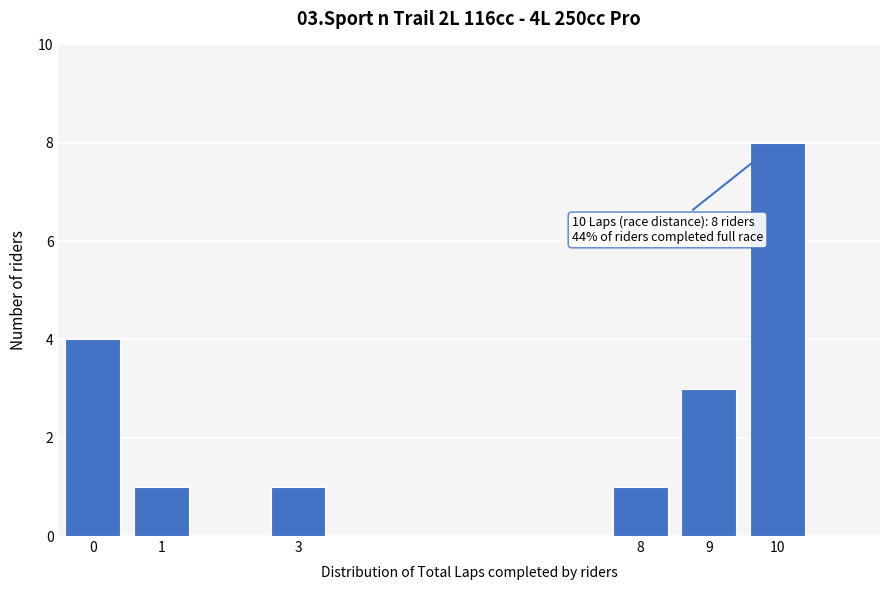

Over which range of the x-axis is the bar tallest?

9.5 to 10.5